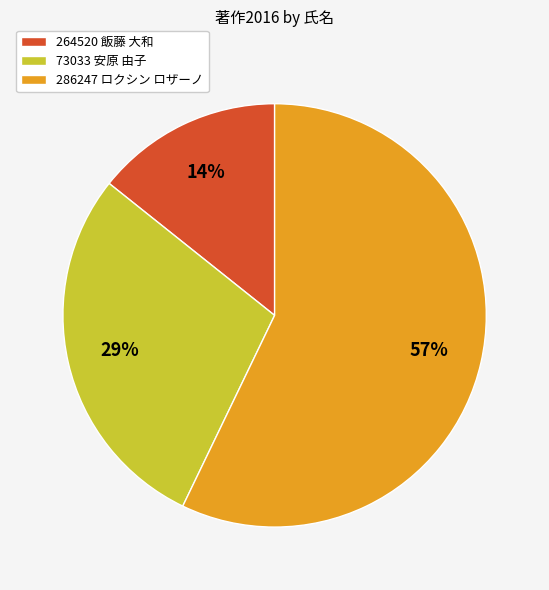

What is the smallest slice in the pie chart?

264520 飯藤 大和